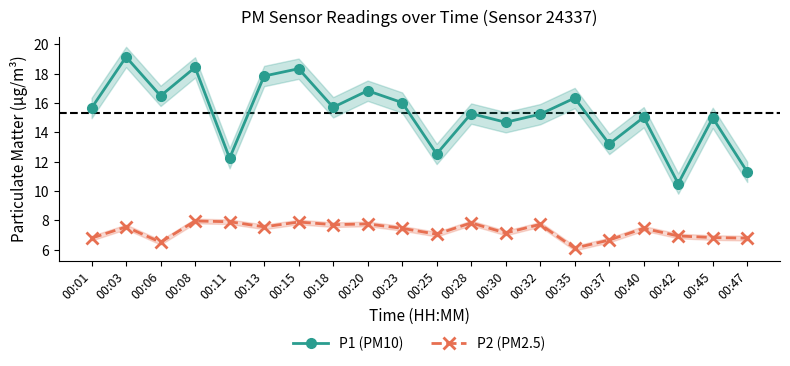

Reading right to left, list all the values displayed in this chart.

P1 (PM10): 00:47=11.3	00:45=15.0	00:42=10.5	00:40=15.0	00:37=13.2	00:35=16.3	00:32=15.2	00:30=14.7	00:28=15.3	00:25=12.5	00:23=16.0	00:20=16.8	00:18=15.7	00:15=18.3	00:13=17.8	00:11=12.2	00:08=18.4	00:06=16.5	00:03=19.1	00:01=15.7
P2 (PM2.5): 00:47=6.8	00:45=6.8	00:42=6.9	00:40=7.5	00:37=6.7	00:35=6.1	00:32=7.7	00:30=7.1	00:28=7.8	00:25=7.0	00:23=7.5	00:20=7.8	00:18=7.7	00:15=7.9	00:13=7.5	00:11=7.9	00:08=8.0	00:06=6.5	00:03=7.5	00:01=6.8